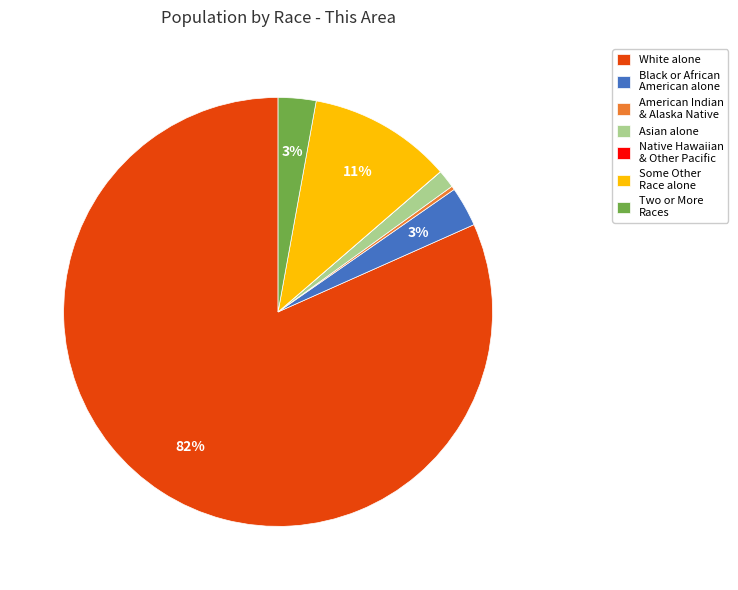

Is the sum of Black or African American alone and Asian alone greater than half?

No